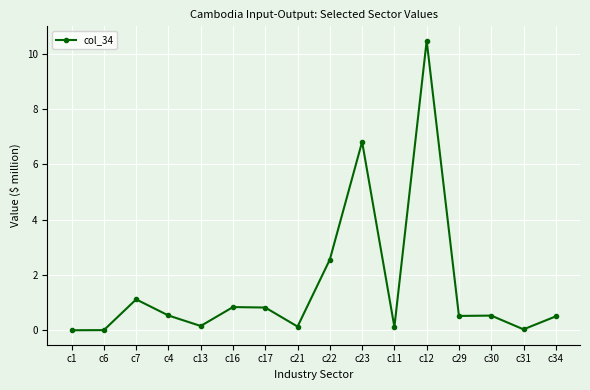

What is the greatest value displayed?

10.5